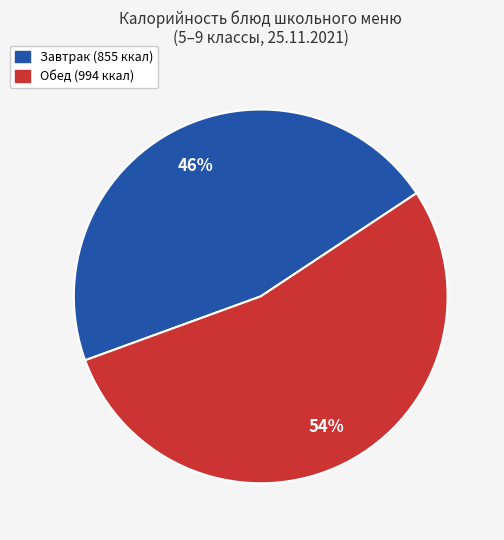

Does any single category account for the majority?

Yes